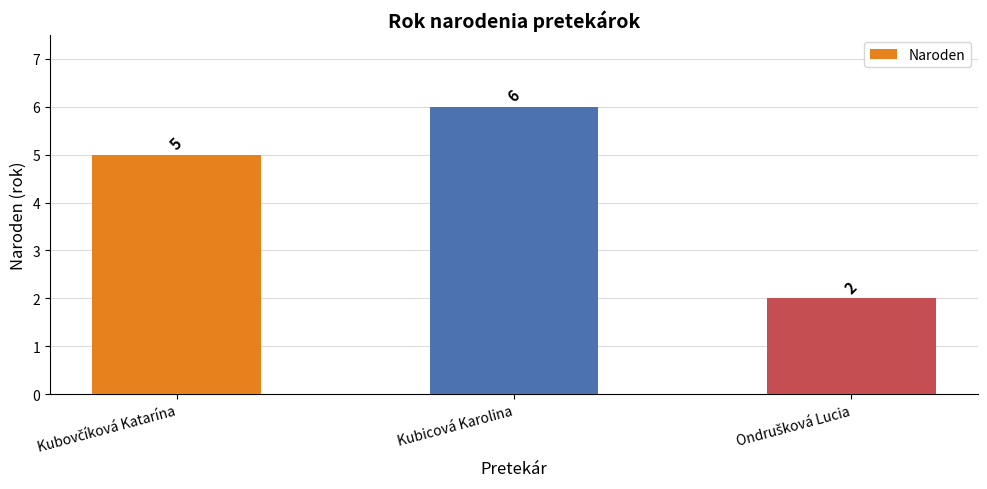

Reading left to right, extract all data points from this chart.

5	6	2